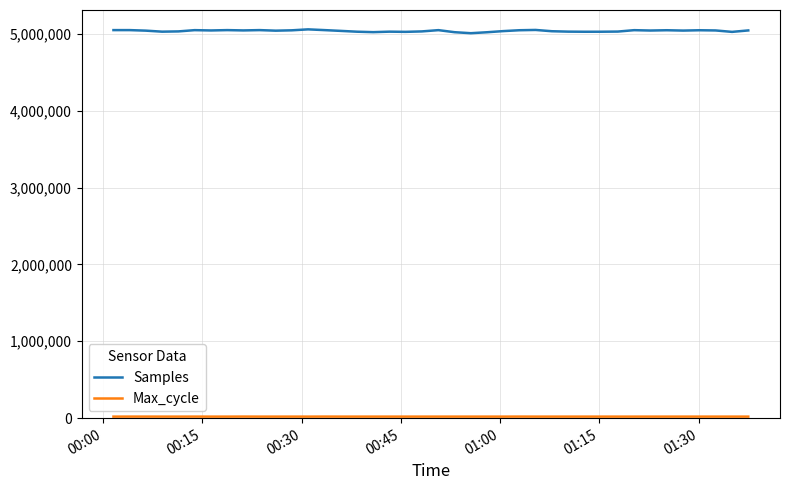

Which series has the largest total across all categories?

Samples